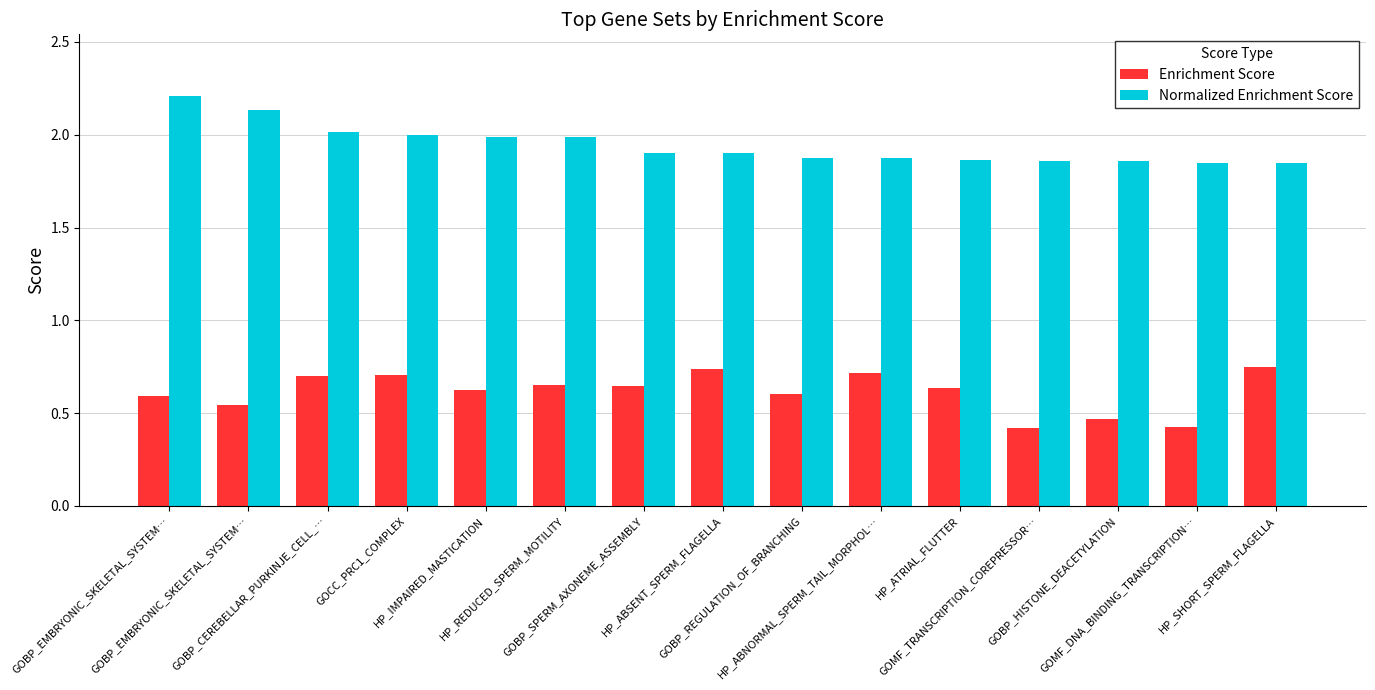

How many bars are there in total?

30